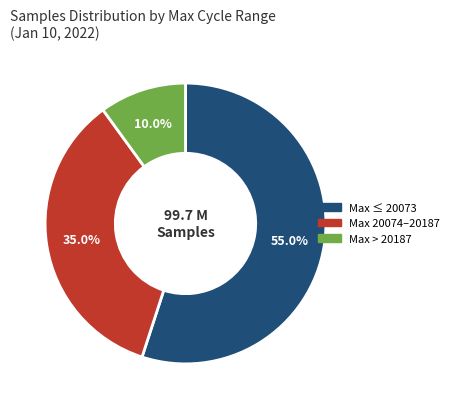

Count the number of slices in the pie.

3